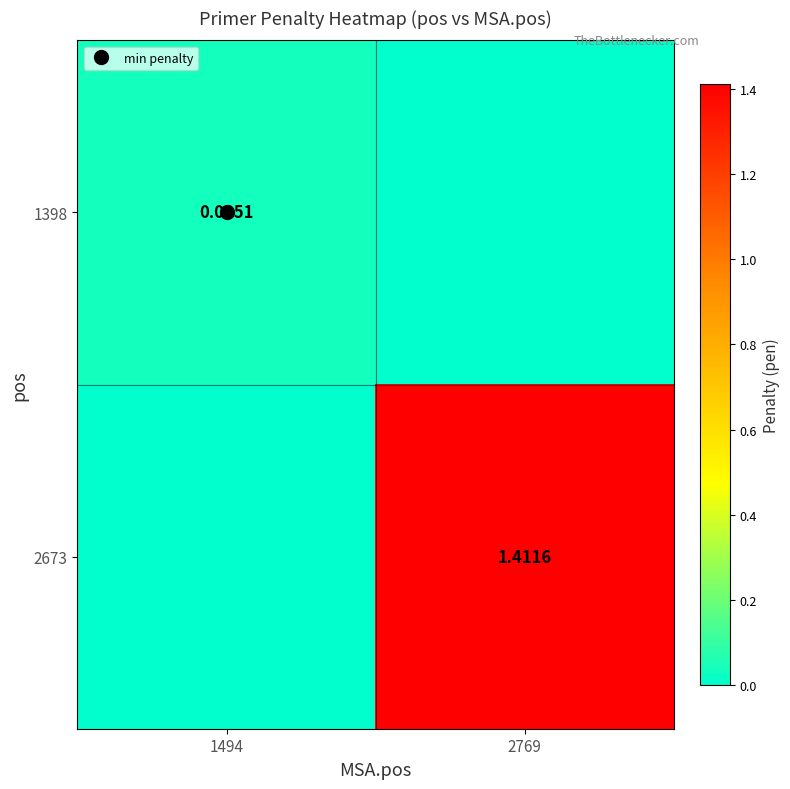

Which series has the largest total across all categories?

2673